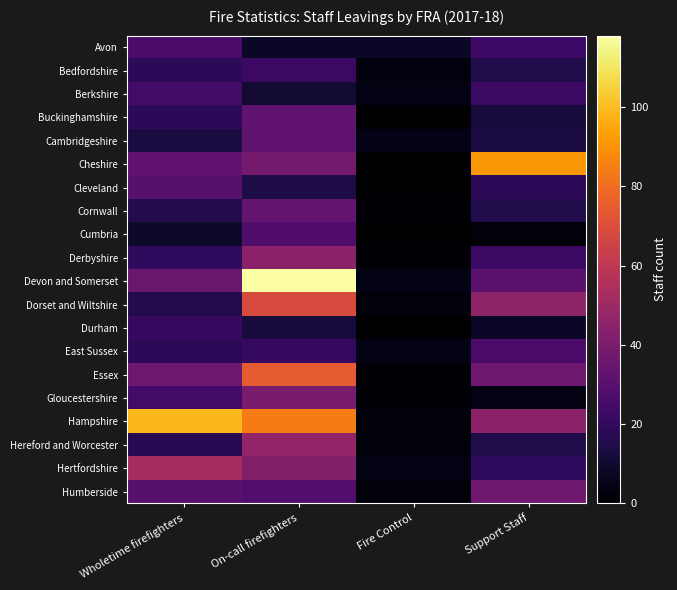

Reading right to left, what are all the values shown in this chart?

Avon: Support Staff=23	Fire Control=8	On-call firefighters=8	Wholetime firefighters=26
Bedfordshire: Support Staff=15	Fire Control=3	On-call firefighters=22	Wholetime firefighters=18
Berkshire: Support Staff=22	Fire Control=4	On-call firefighters=11	Wholetime firefighters=24
Buckinghamshire: Support Staff=12	Fire Control=0	On-call firefighters=32	Wholetime firefighters=18
Cambridgeshire: Support Staff=13	Fire Control=5	On-call firefighters=32	Wholetime firefighters=13
Cheshire: Support Staff=91	Fire Control=0	On-call firefighters=38	Wholetime firefighters=32
Cleveland: Support Staff=18	Fire Control=0	On-call firefighters=14	Wholetime firefighters=30
Cornwall: Support Staff=15	Fire Control=1	On-call firefighters=33	Wholetime firefighters=16
Cumbria: Support Staff=2	Fire Control=0	On-call firefighters=28	Wholetime firefighters=9
Derbyshire: Support Staff=22	Fire Control=1	On-call firefighters=45	Wholetime firefighters=19
Devon and Somerset: Support Staff=31	Fire Control=5	On-call firefighters=118	Wholetime firefighters=35
Dorset and Wiltshire: Support Staff=46	Fire Control=2	On-call firefighters=69	Wholetime firefighters=16
Durham: Support Staff=8	Fire Control=0	On-call firefighters=12	Wholetime firefighters=20
East Sussex: Support Staff=26	Fire Control=5	On-call firefighters=20	Wholetime firefighters=18
Essex: Support Staff=36	Fire Control=1	On-call firefighters=74	Wholetime firefighters=36
Gloucestershire: Support Staff=4	Fire Control=1	On-call firefighters=40	Wholetime firefighters=24
Hampshire: Support Staff=45	Fire Control=2	On-call firefighters=84	Wholetime firefighters=99
Hereford and Worcester: Support Staff=15	Fire Control=2	On-call firefighters=47	Wholetime firefighters=17
Hertfordshire: Support Staff=19	Fire Control=4	On-call firefighters=42	Wholetime firefighters=53
Humberside: Support Staff=36	Fire Control=2	On-call firefighters=29	Wholetime firefighters=30